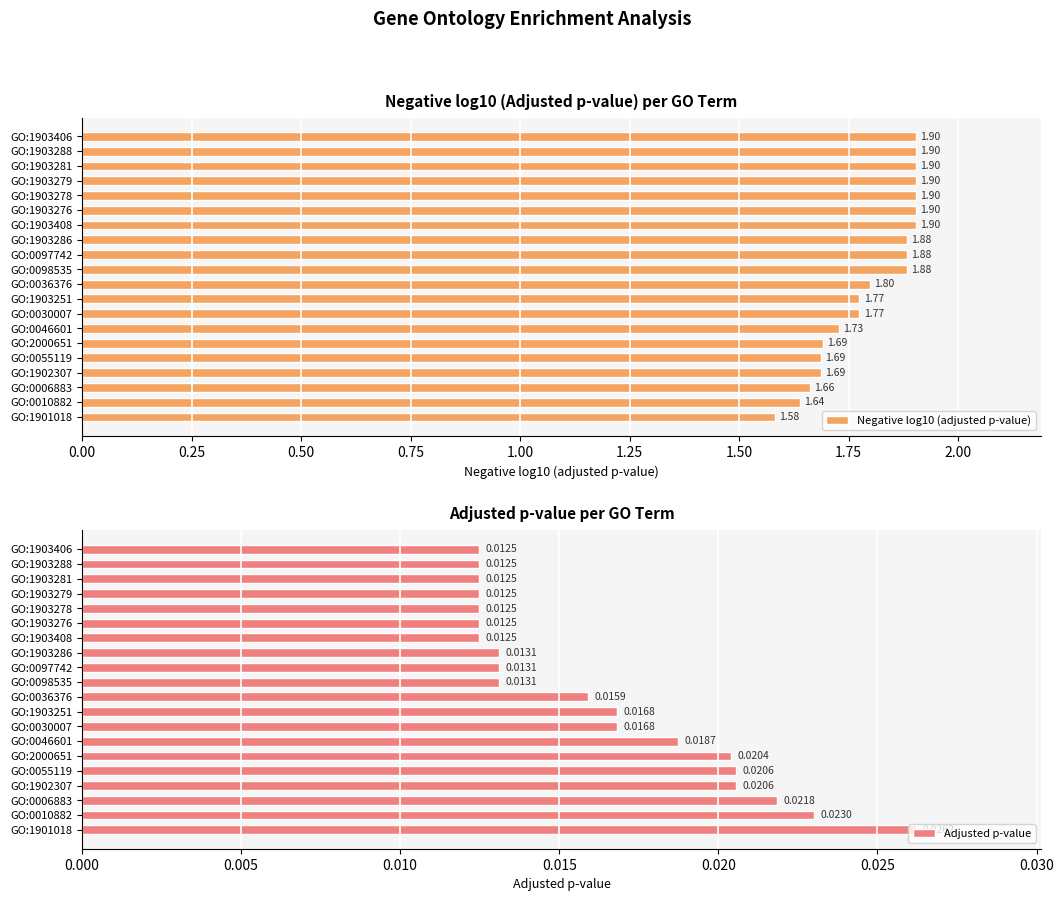

What is the average value of the Negative log10 (adjusted p-value) series?

1.8